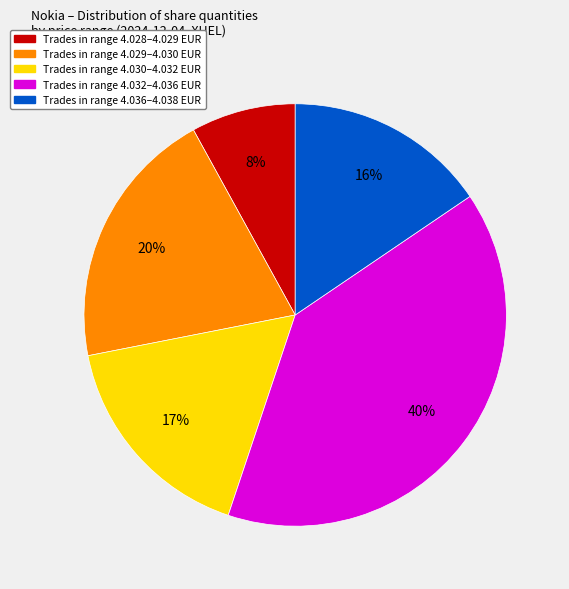

Is there any slice that represents more than half of the pie?

No